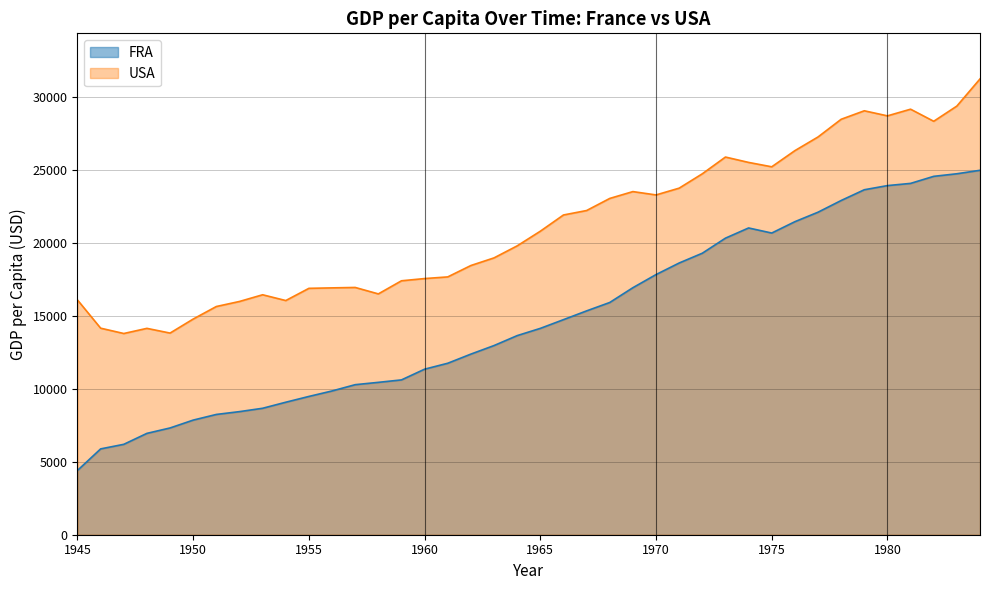

How many interior local peaks does the FRA series have?

1